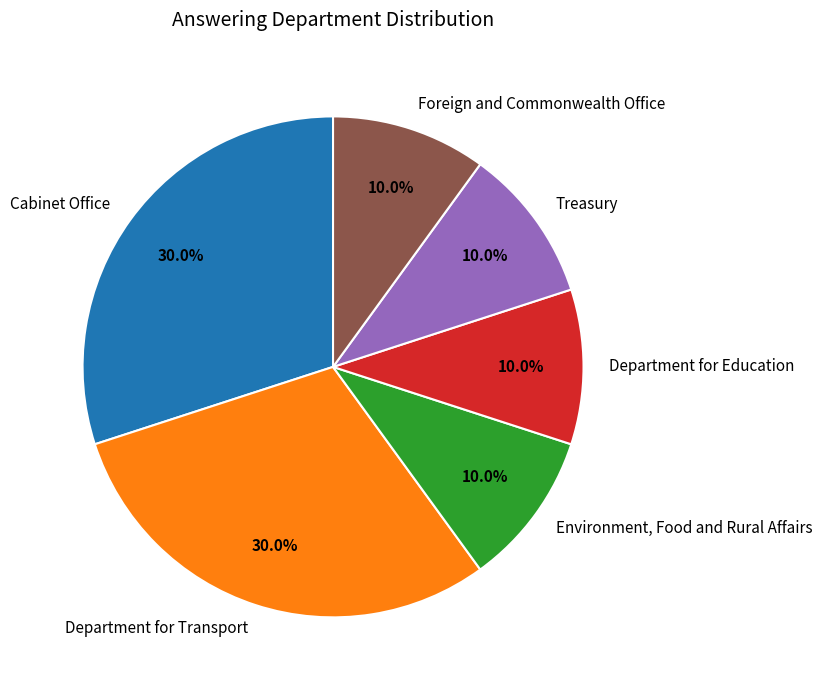

To the nearest percent, what percentage of the pie is Treasury?

10%